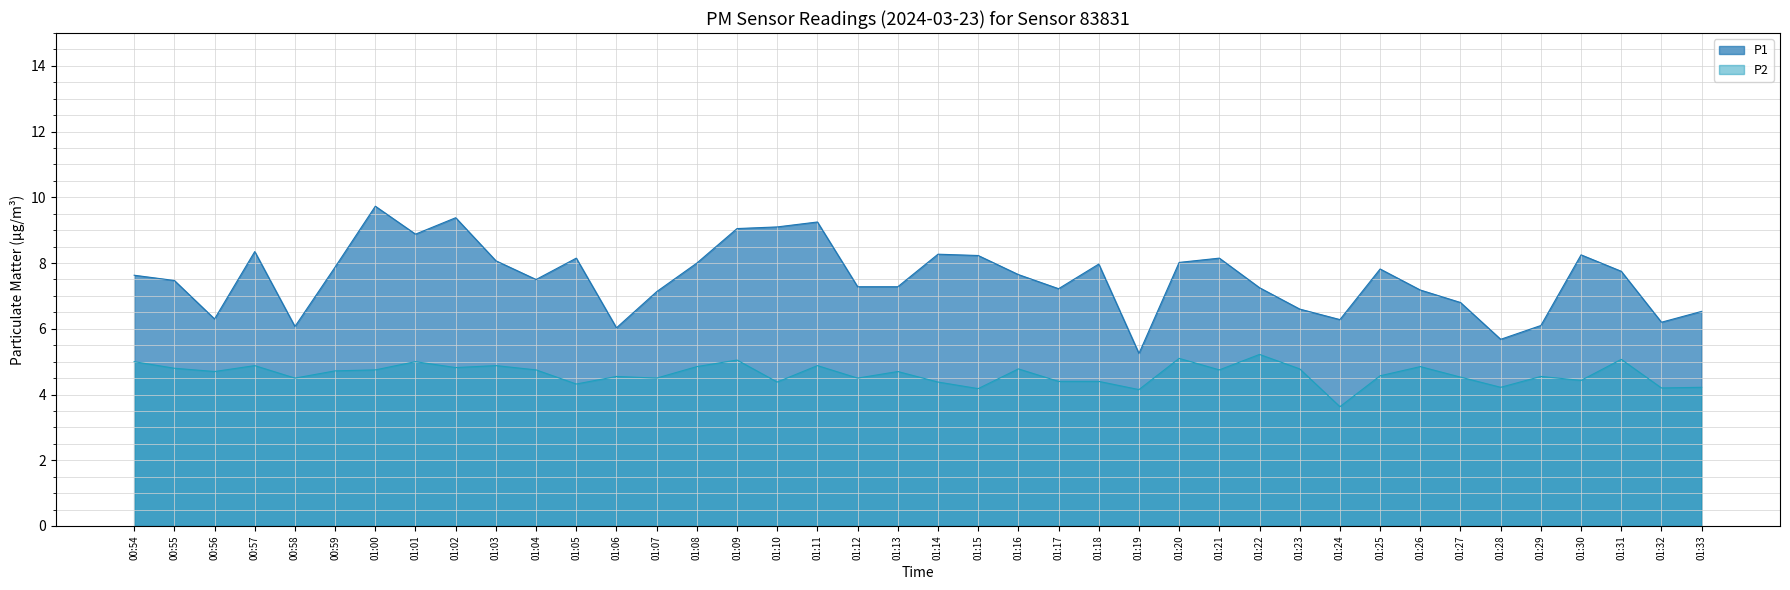

Is it true that P1 equals 8.8 at 01:32?

False